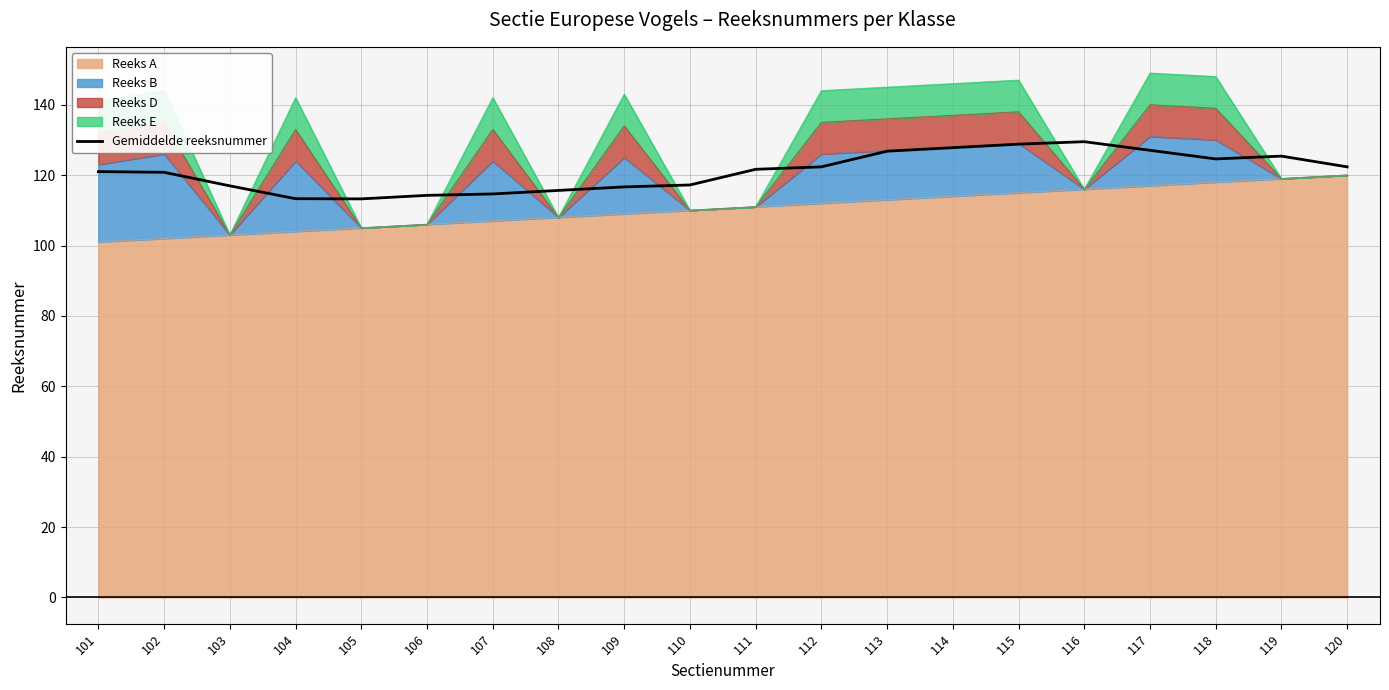

The chart shows a value of 159.6 at 101. True or false?

False